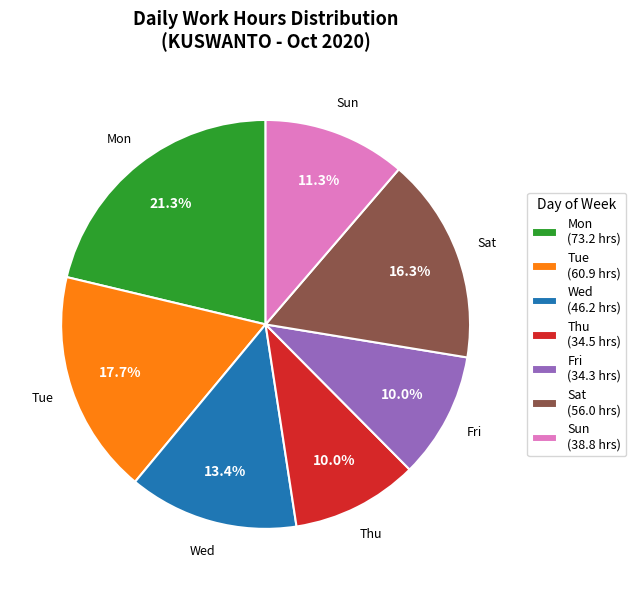

True or false: Thu accounts for 4% of the total.

False